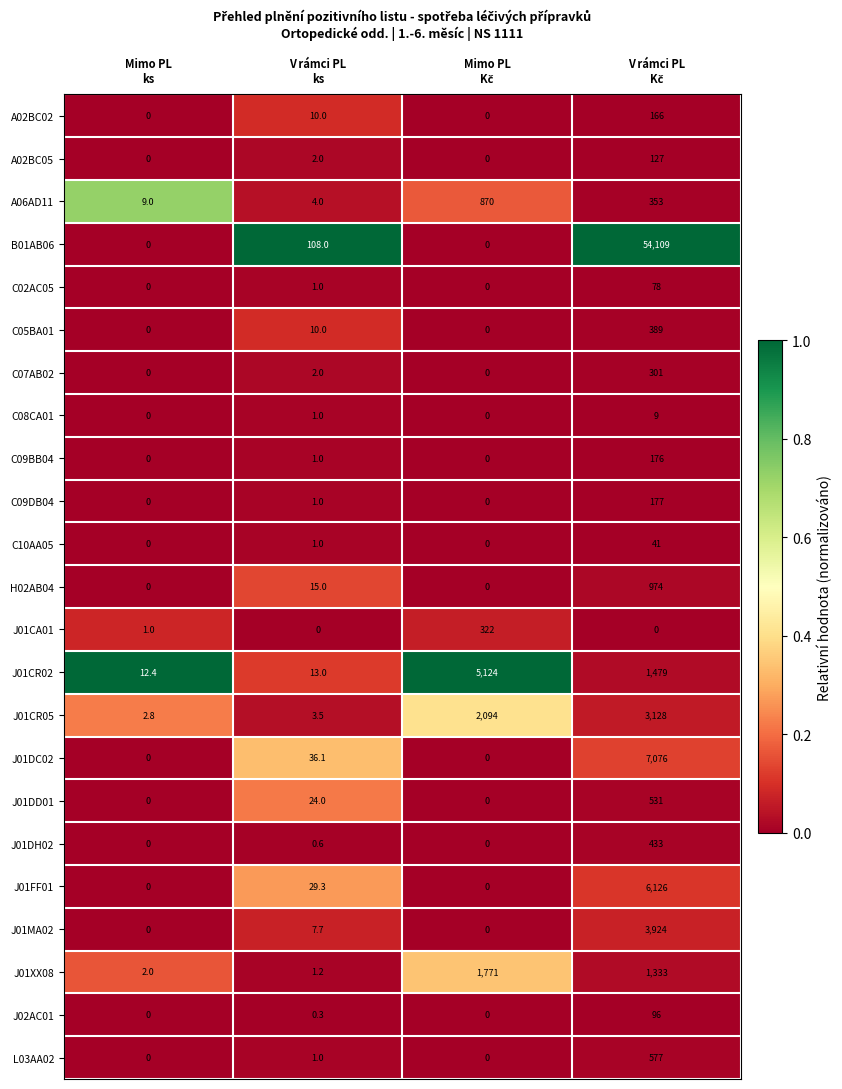

At how many categories does at least one series exceed 0?

4